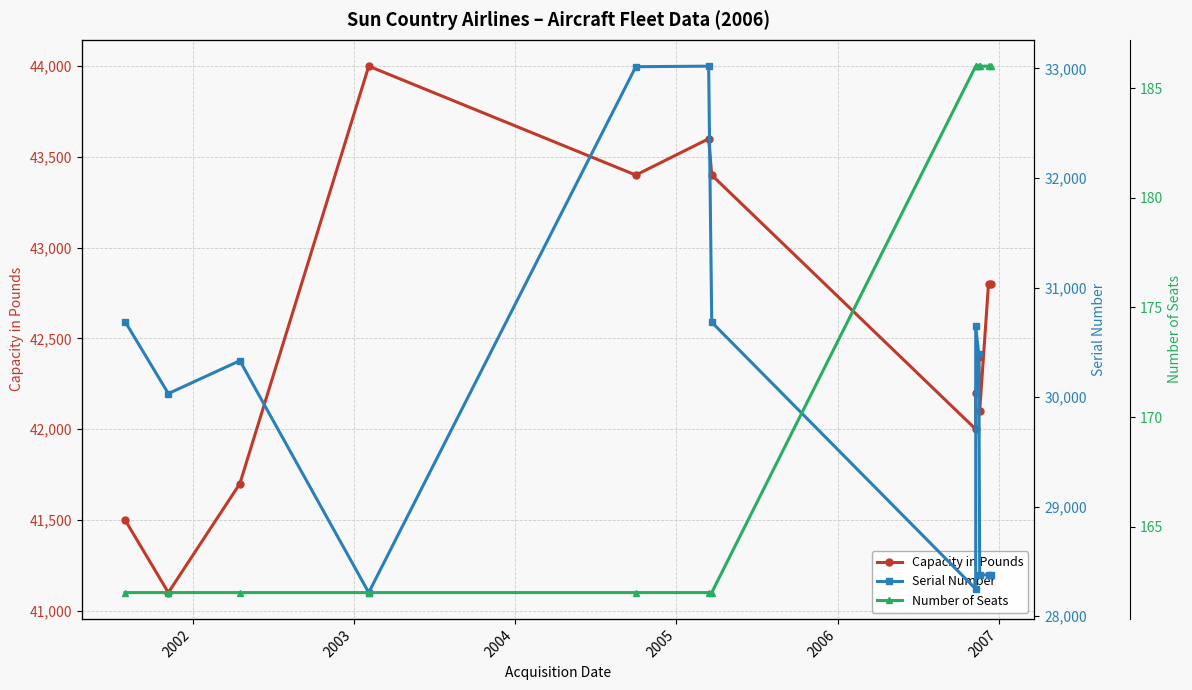

True or false: Capacity in Pounds and Serial Number intersect in this chart.

False